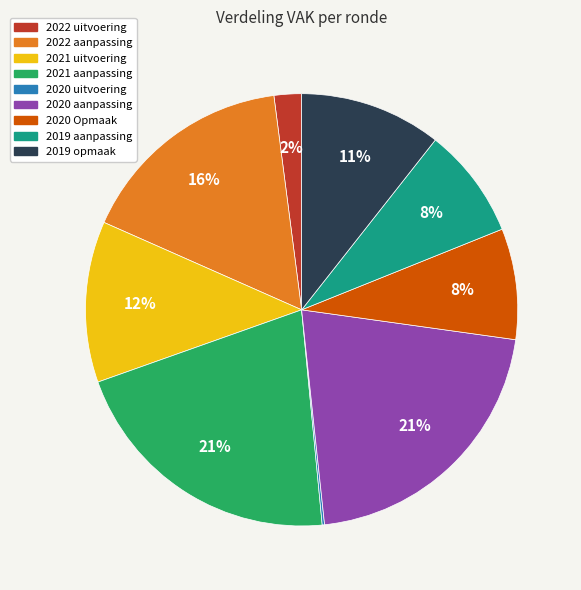

Does 2019 aanpassing represent more than half of the total?

No